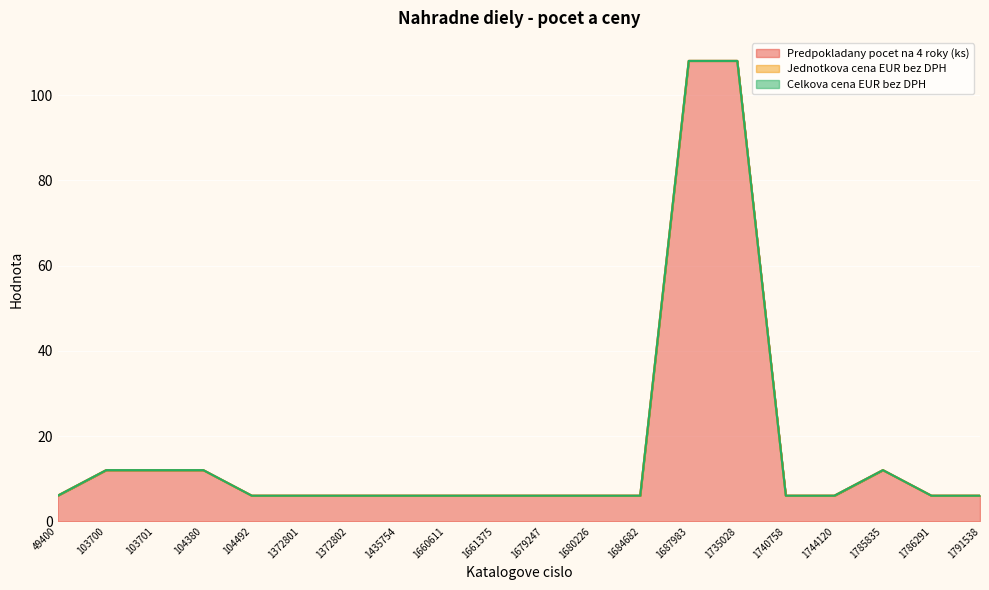

Reading left to right, extract all data points from this chart.

Predpokladany pocet na 4 roky (ks): 6	12	12	12	6	6	6	6	6	6	6	6	6	108	108	6	6	12	6	6
Jednotkova cena EUR bez DPH: 0	0	0	0	0	0	0	0	0	0	0	0	0	0	0	0	0	0	0	0
Celkova cena EUR bez DPH: 0	0	0	0	0	0	0	0	0	0	0	0	0	0	0	0	0	0	0	0